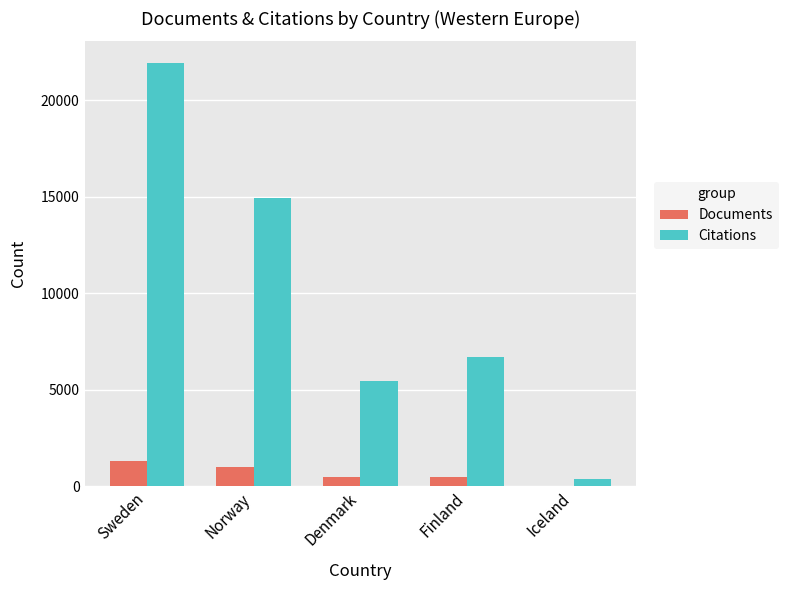

Which series changed the most between Finland and Iceland?

Citations